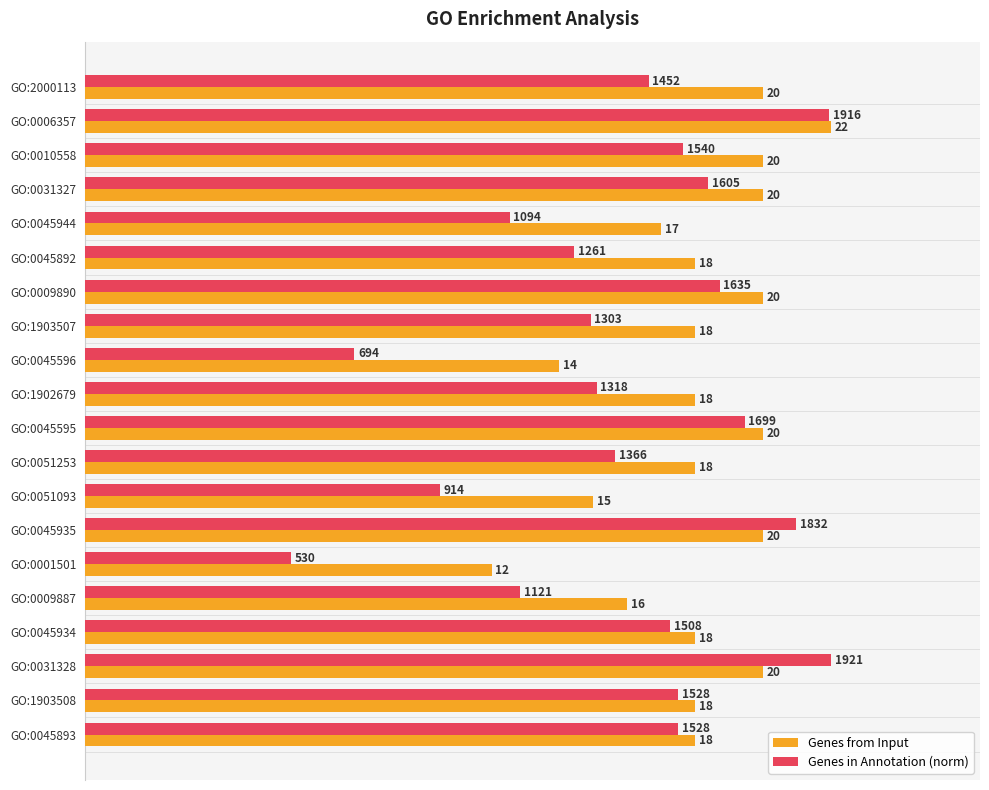

What are all the series names shown in the legend?

Genes from Input, Genes in Annotation (norm)